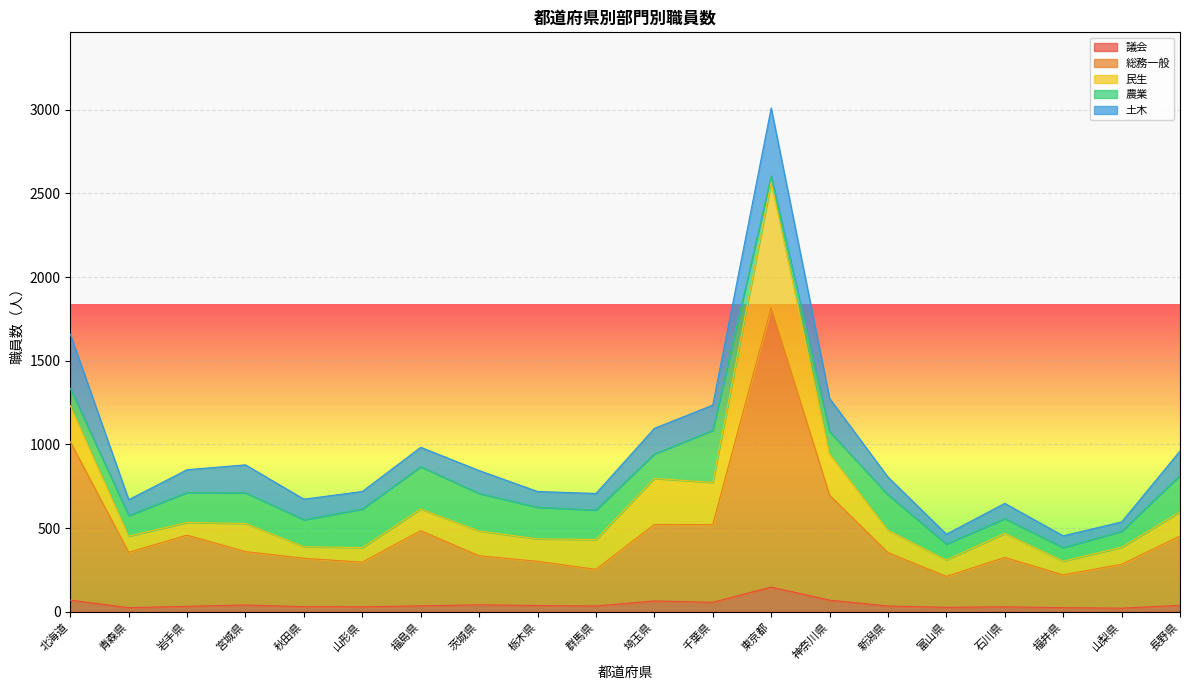

What is the highest value of the 議会 series?

148